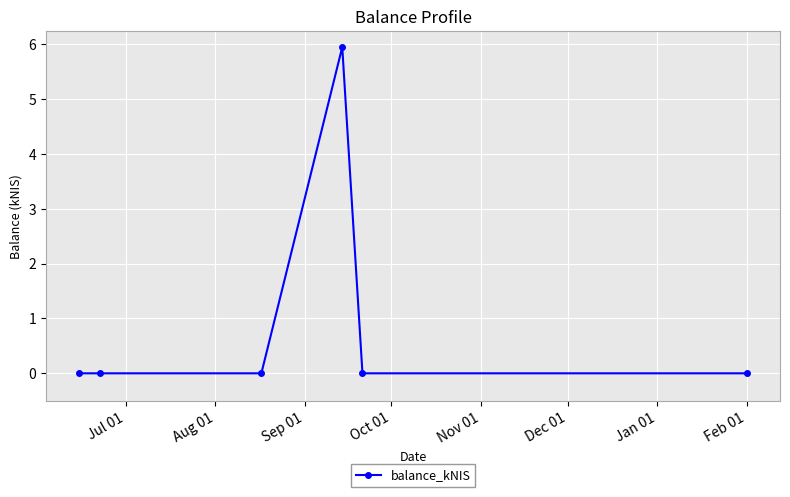

What is the value of the 4th point from the left?

5.9